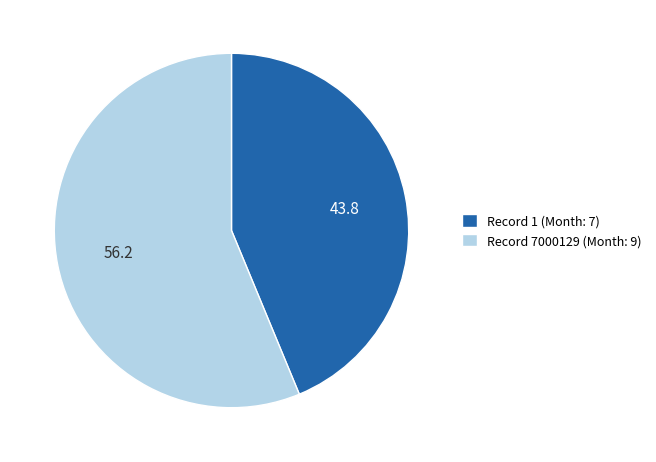

How many slices are in this pie chart?

2